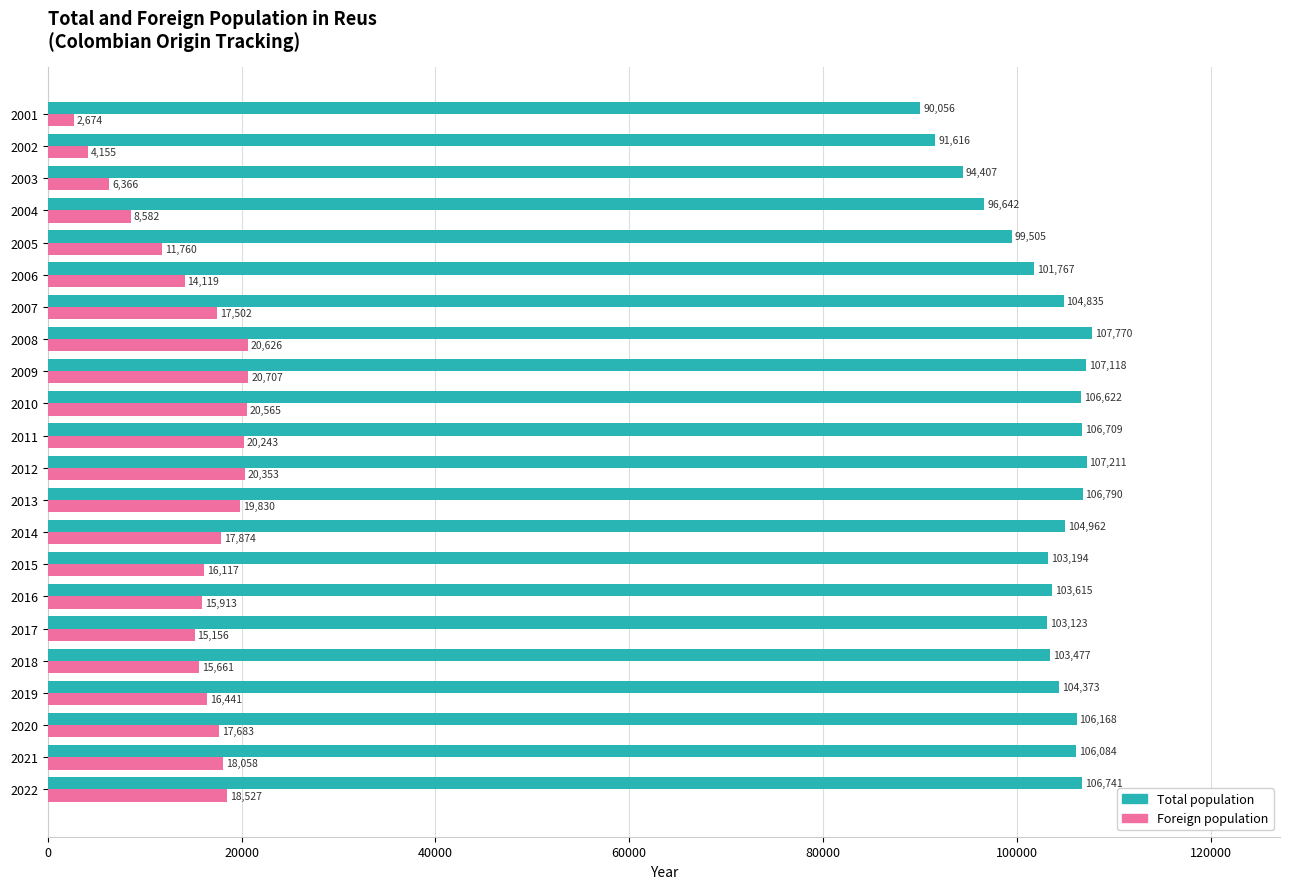

What is the spread (max minus min) of values at 2009?

86411